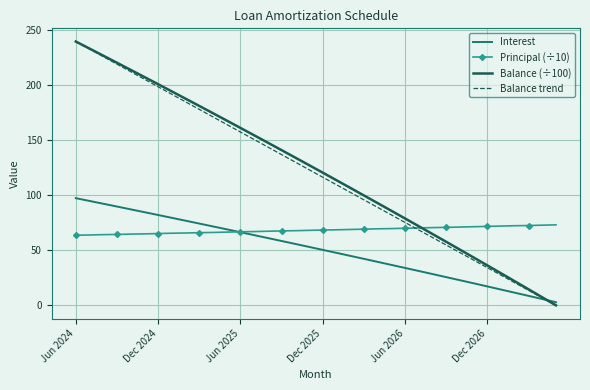

Between which two adjacent categories do Principal and Balance first intersect?

Jul 2026 and Aug 2026